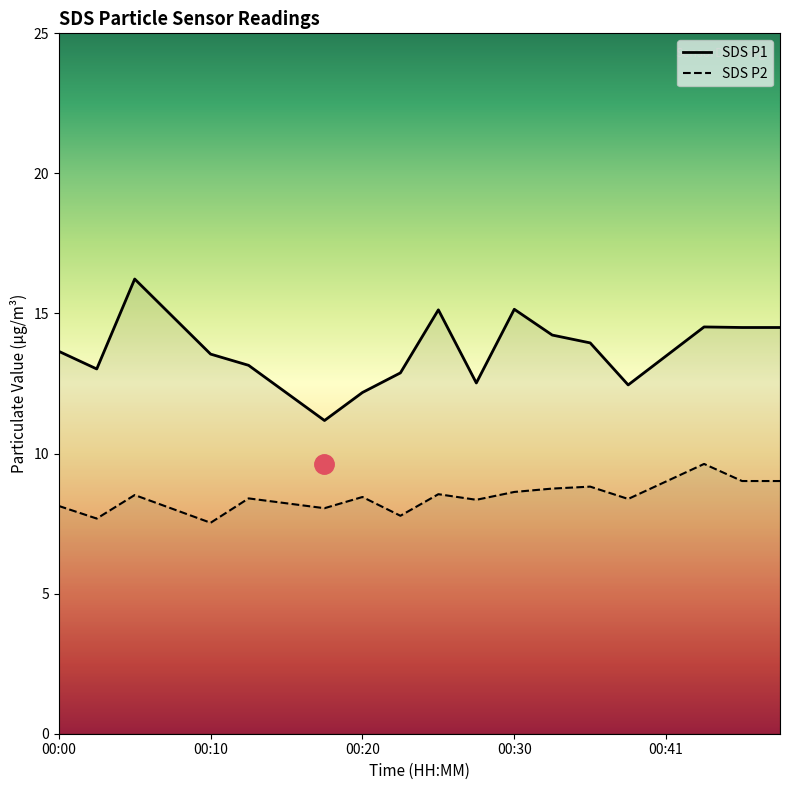

Reading right to left, list all the values displayed in this chart.

SDS P1: 14.5	14.5	14.5	13.5	12.4	13.9	14.2	15.2	12.5	15.1	12.9	12.2	11.2	12.2	13.2	13.6	14.9	16.2	13.0	13.7
SDS P2: 9.0	9.0	9.6	9.0	8.4	8.8	8.8	8.6	8.3	8.6	7.8	8.4	8.1	8.2	8.4	7.5	8.0	8.5	7.7	8.1